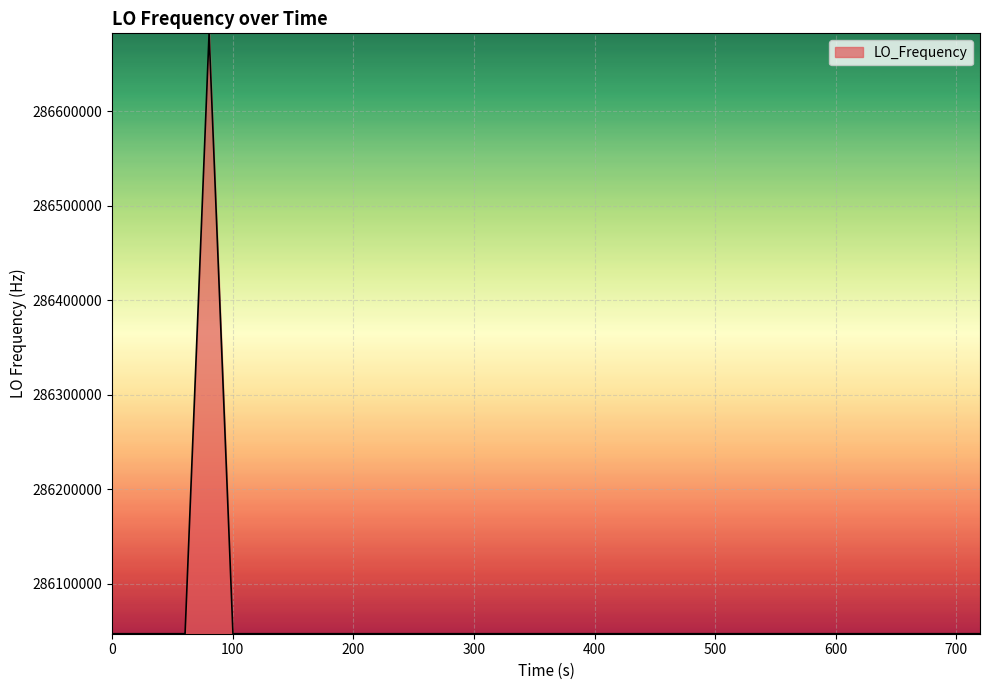

What is the minimum value shown in the chart?

286046995.3